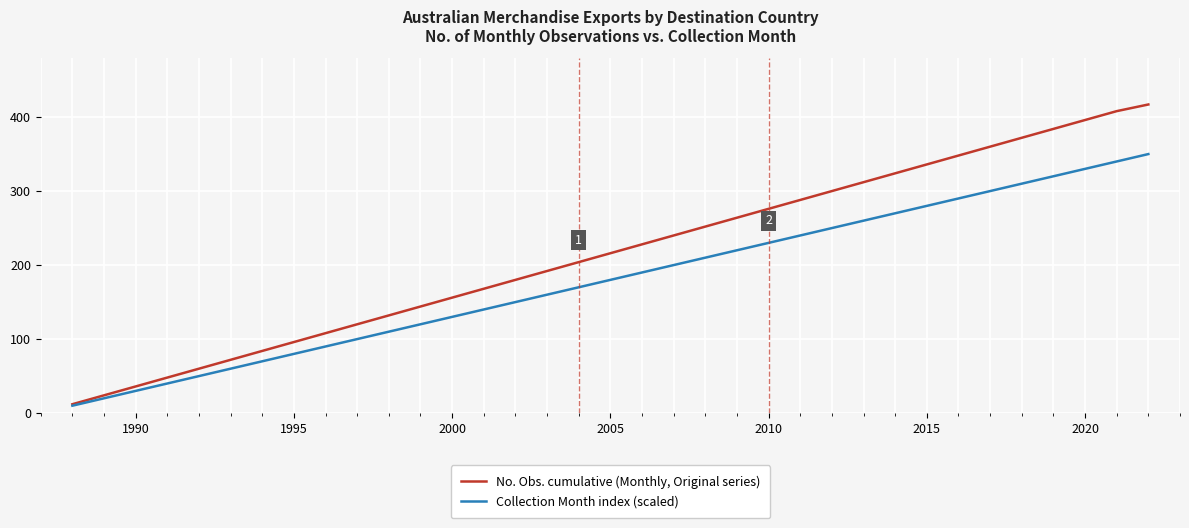

Reading right to left, transcribe all the data shown in this chart.

No. Obs. cumulative (Monthly, Original series): 417	408	396	384	372	360	348	336	324	312	300	288	276	264	252	240	228	216	204	192	180	168	156	144	132	120	108	96	84	72	60	48	36	24	12
Collection Month index (scaled): 350	340	330	320	310	300	290	280	270	260	250	240	230	220	210	200	190	180	170	160	150	140	130	120	110	100	90	80	70	60	50	40	30	20	10